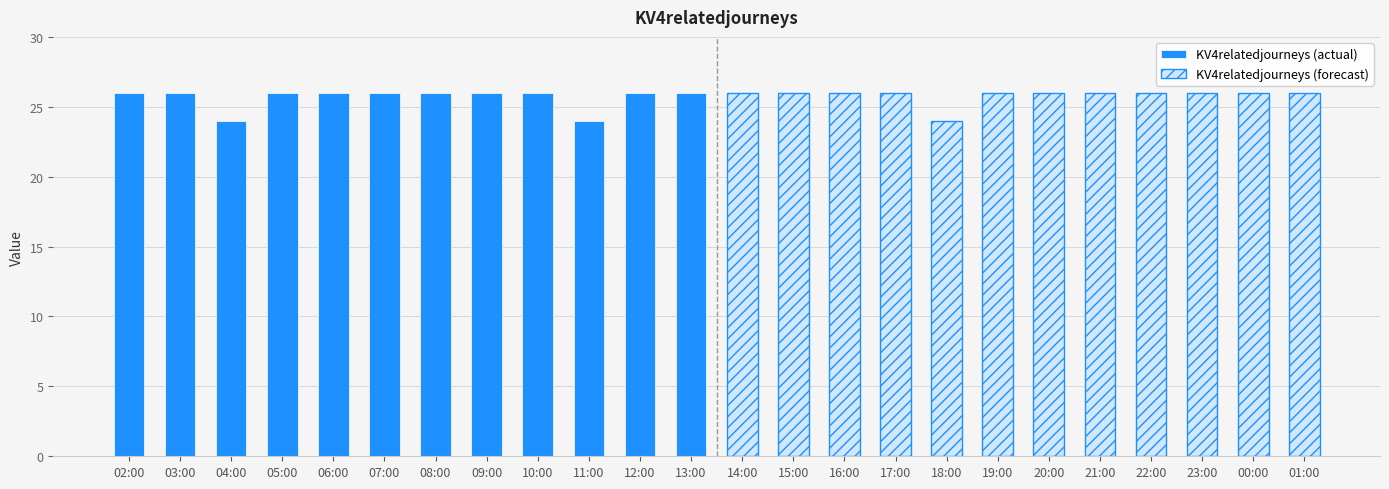

What is the difference between the maximum and second lowest values in the KV4relatedjourneys (actual) series?

2